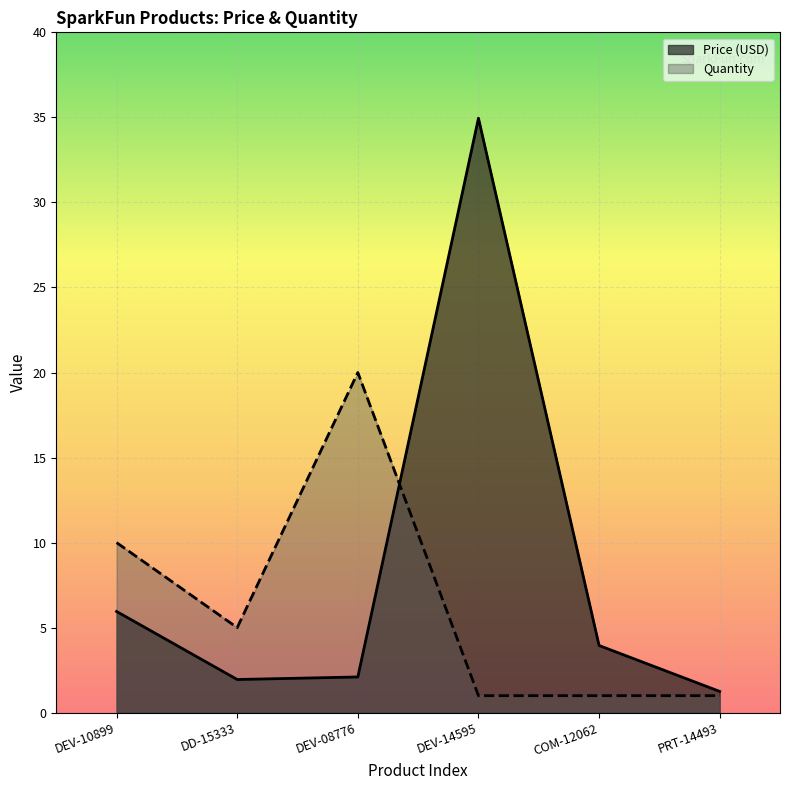

Reading left to right, extract all data points from this chart.

Price (USD): 6.0	1.9	2.1	35.0	4.0	1.2
Quantity: 10.0	5.0	20.0	1.0	1.0	1.0